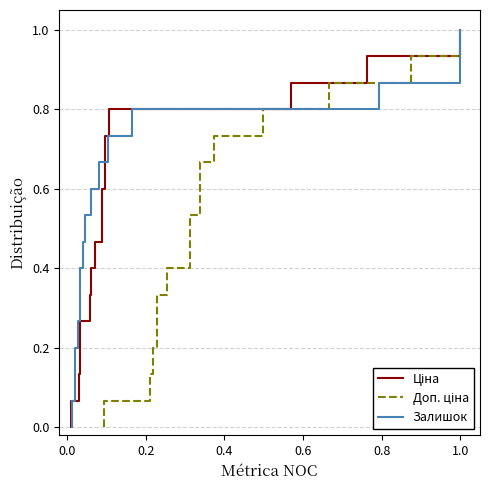

How many positive values does the Доп. ціна series have?

15